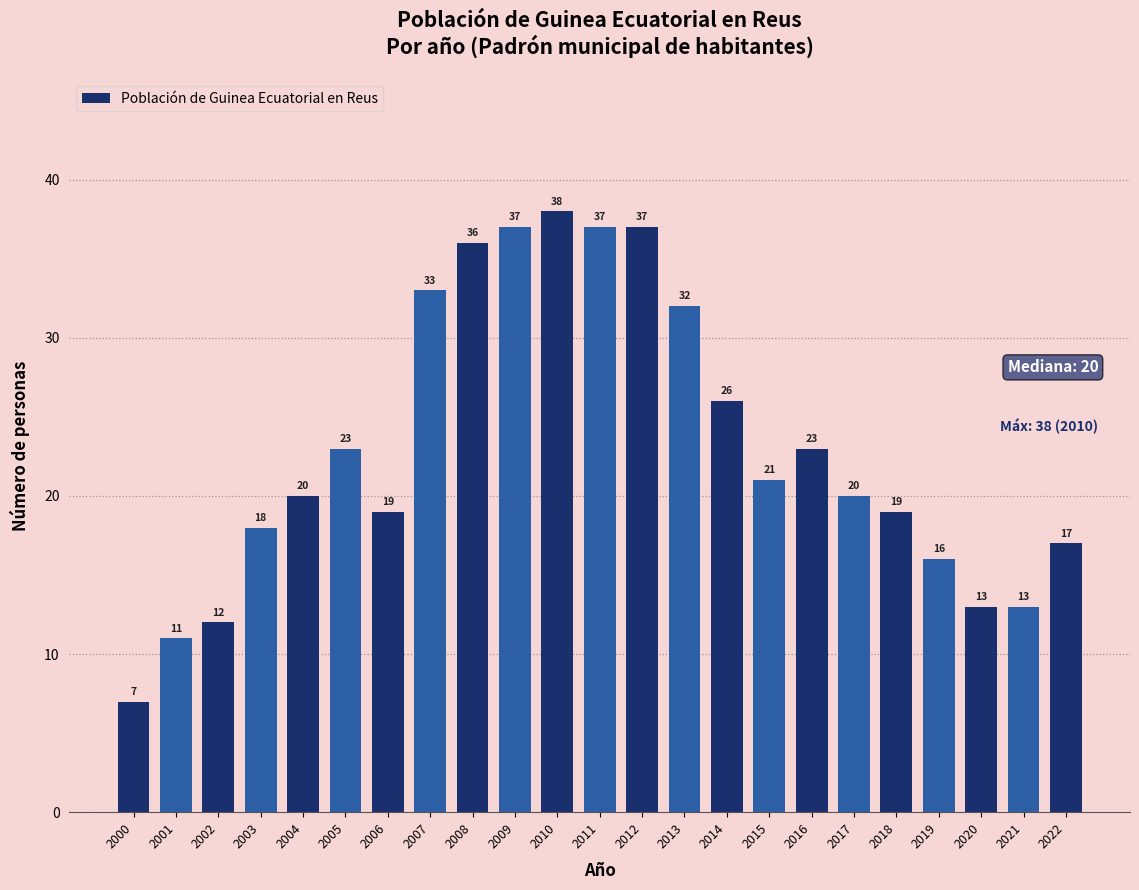

Reading left to right, what are all the values shown in this chart?

2000=7	2001=11	2002=12	2003=18	2004=20	2005=23	2006=19	2007=33	2008=36	2009=37	2010=38	2011=37	2012=37	2013=32	2014=26	2015=21	2016=23	2017=20	2018=19	2019=16	2020=13	2021=13	2022=17